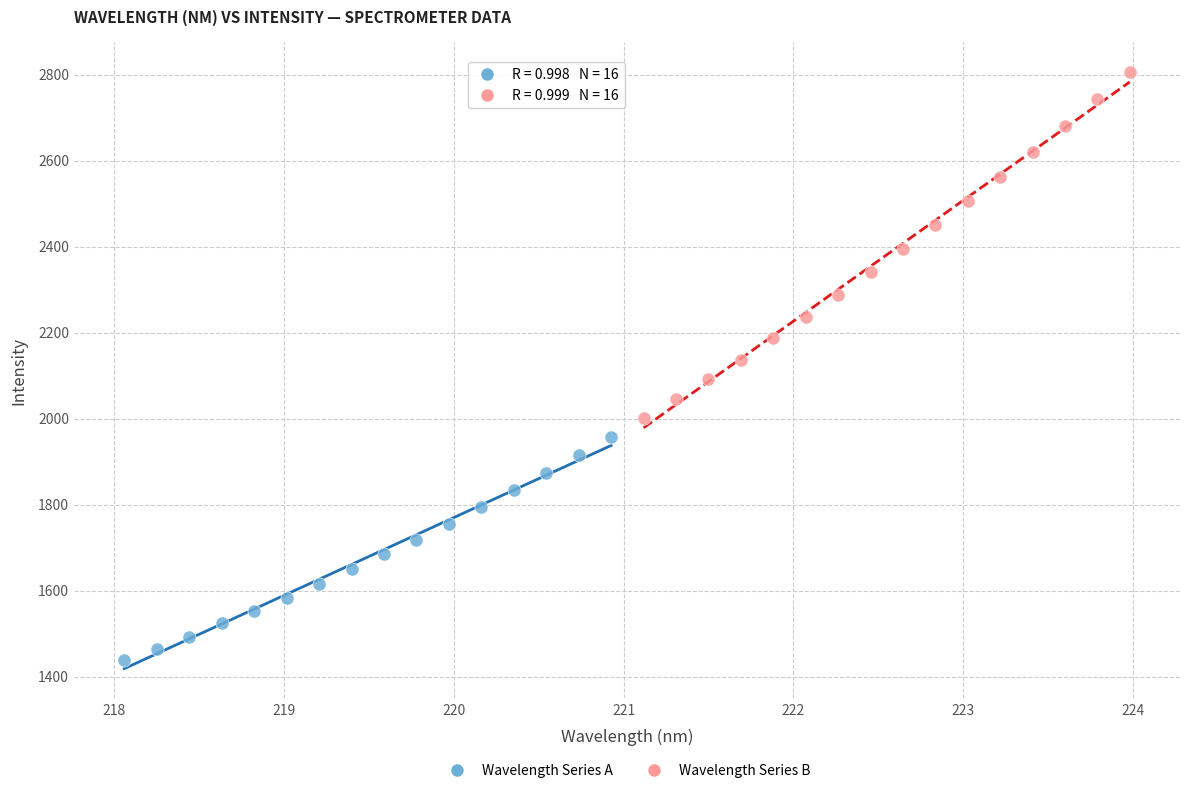

Which series reaches the minimum Y coordinate?

Wavelength Series A